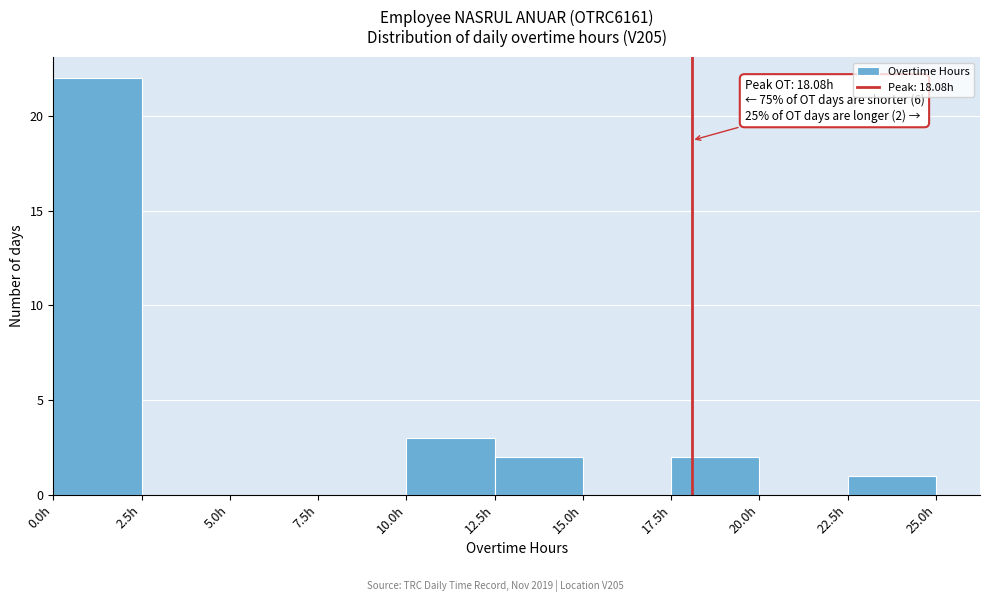

Over which range of the x-axis is the bar tallest?

0.0 to 2.5